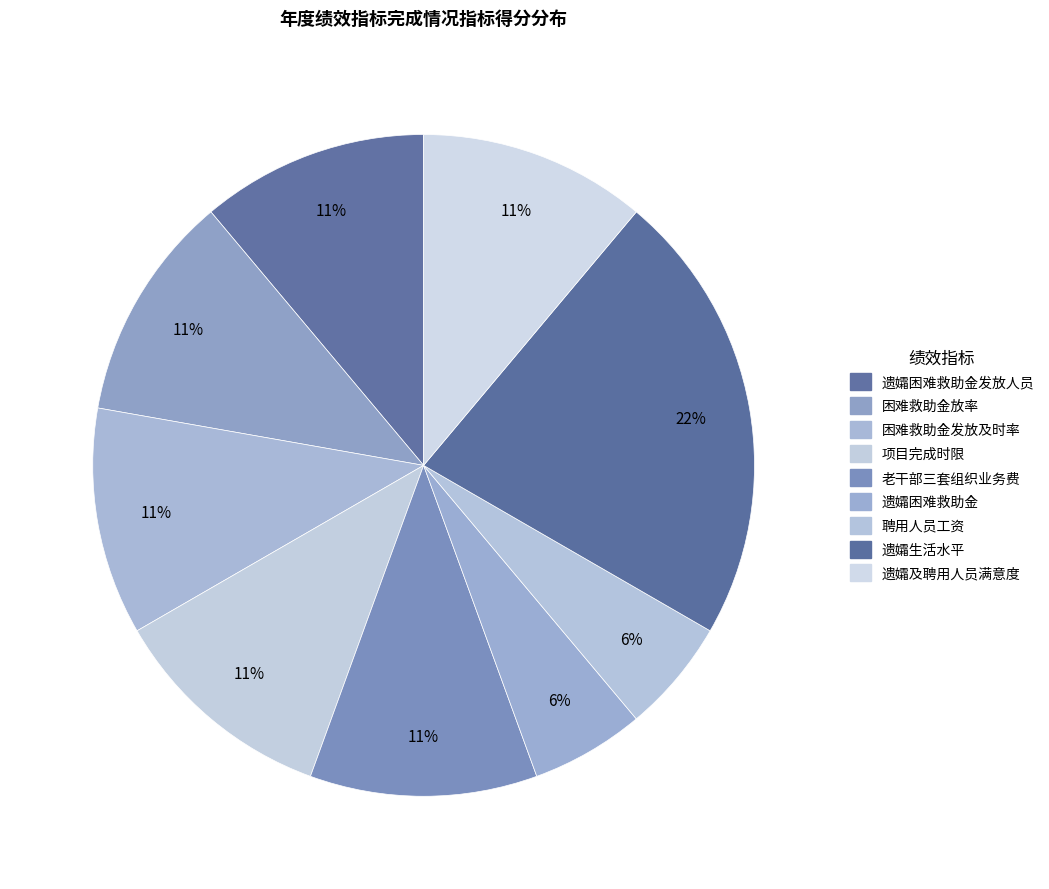

To the nearest percent, what is the average slice percentage?

11%